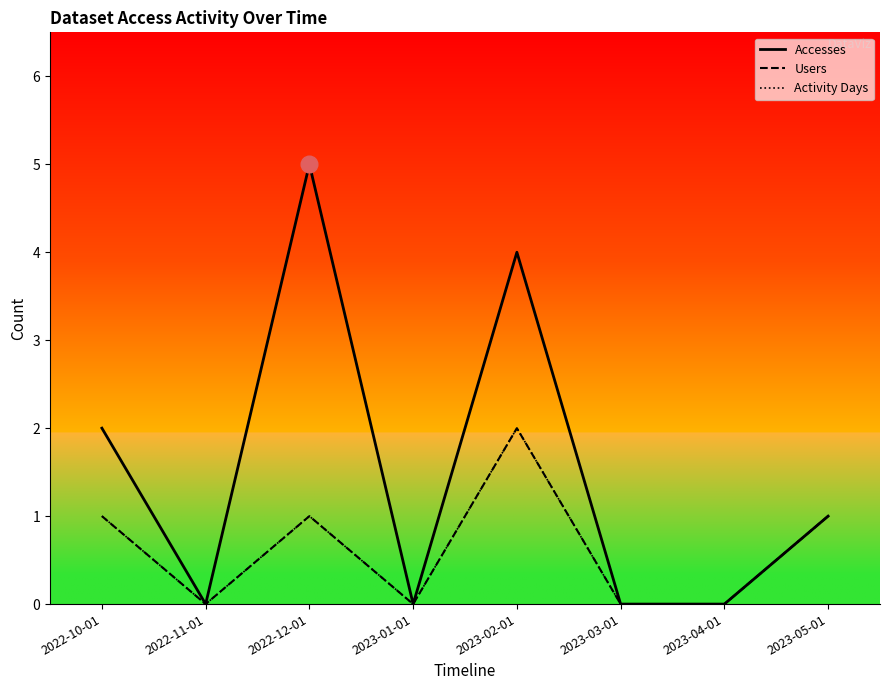

Between 2022-11-01 and 2023-02-01, which is larger?

2023-02-01